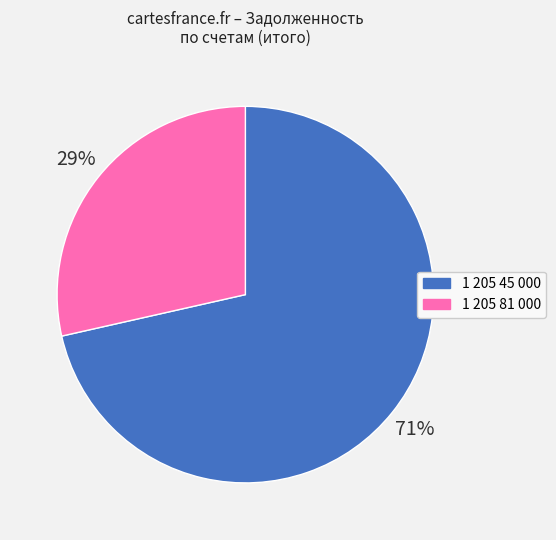

True or false: 1 205 81 000 accounts for 29% of the total.

True